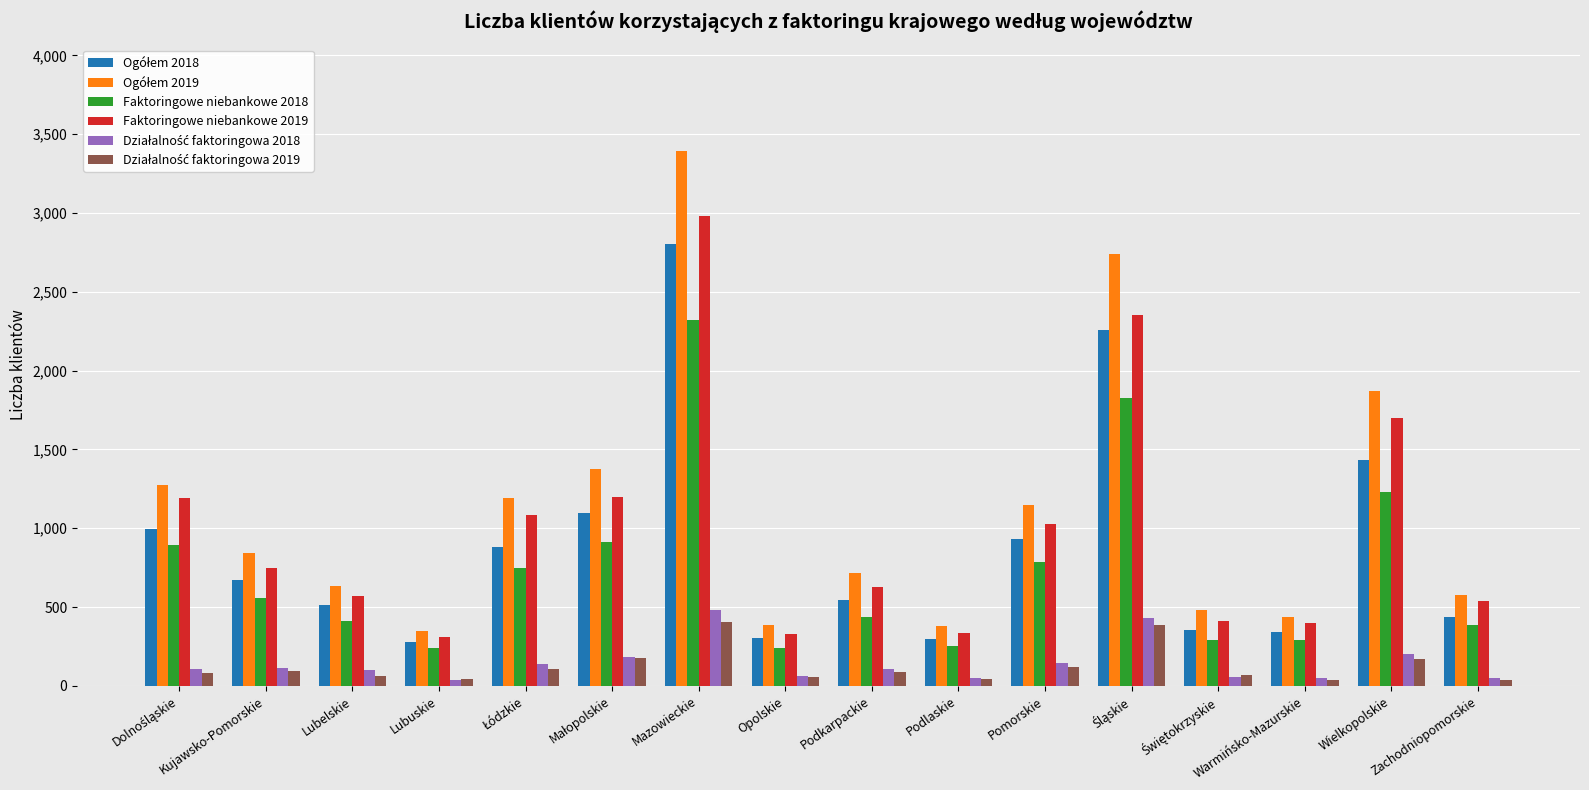

The Faktoringowe niebankowe 2019 series shows 265 at Kujawsko-Pomorskie. True or false?

False